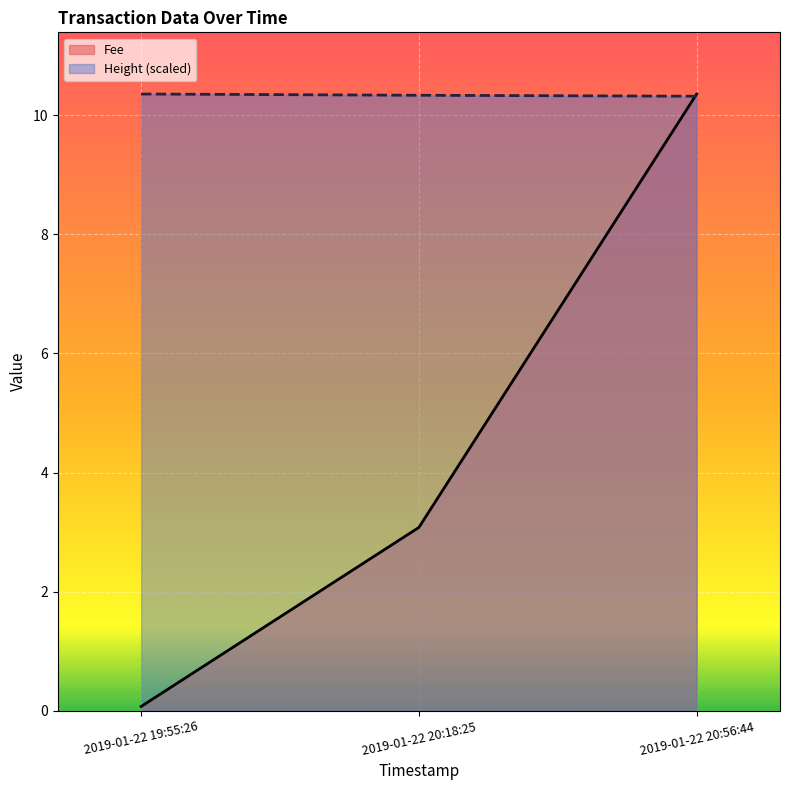

Between 2019-01-22 20:18:25 and 2019-01-22 20:56:44, which series saw the biggest shift?

Fee